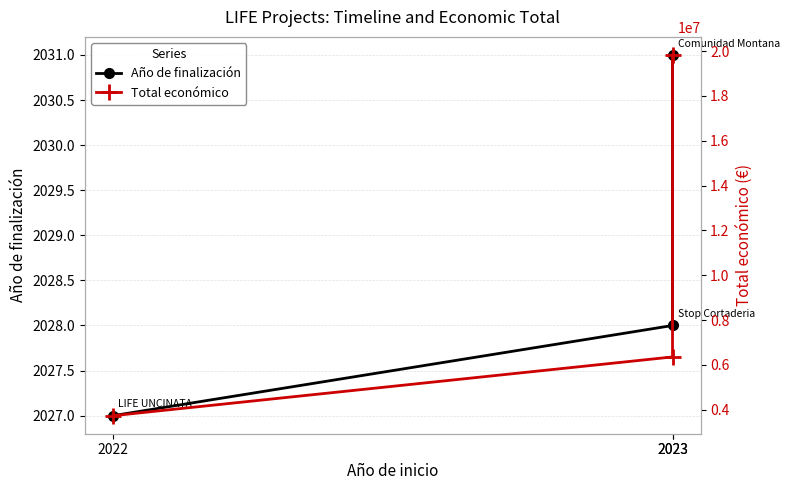

What is the value of the Total económico point at the 2nd from the left?

6357762